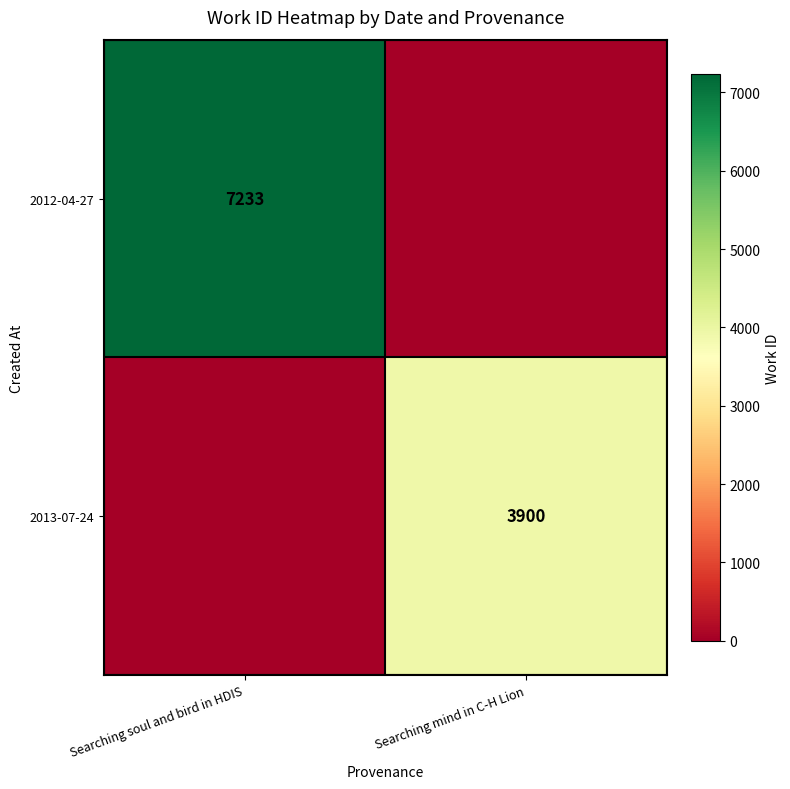

The 2013-07-24 series shows 3900 at Searching mind in C-H Lion. True or false?

True